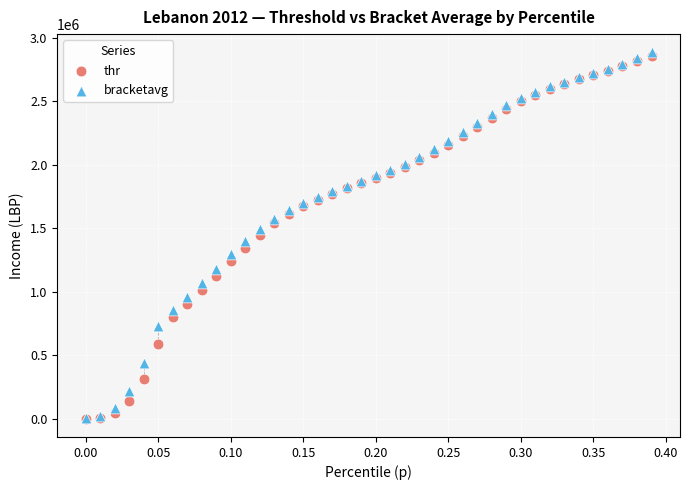

What are all the series names shown in the legend?

thr, bracketavg